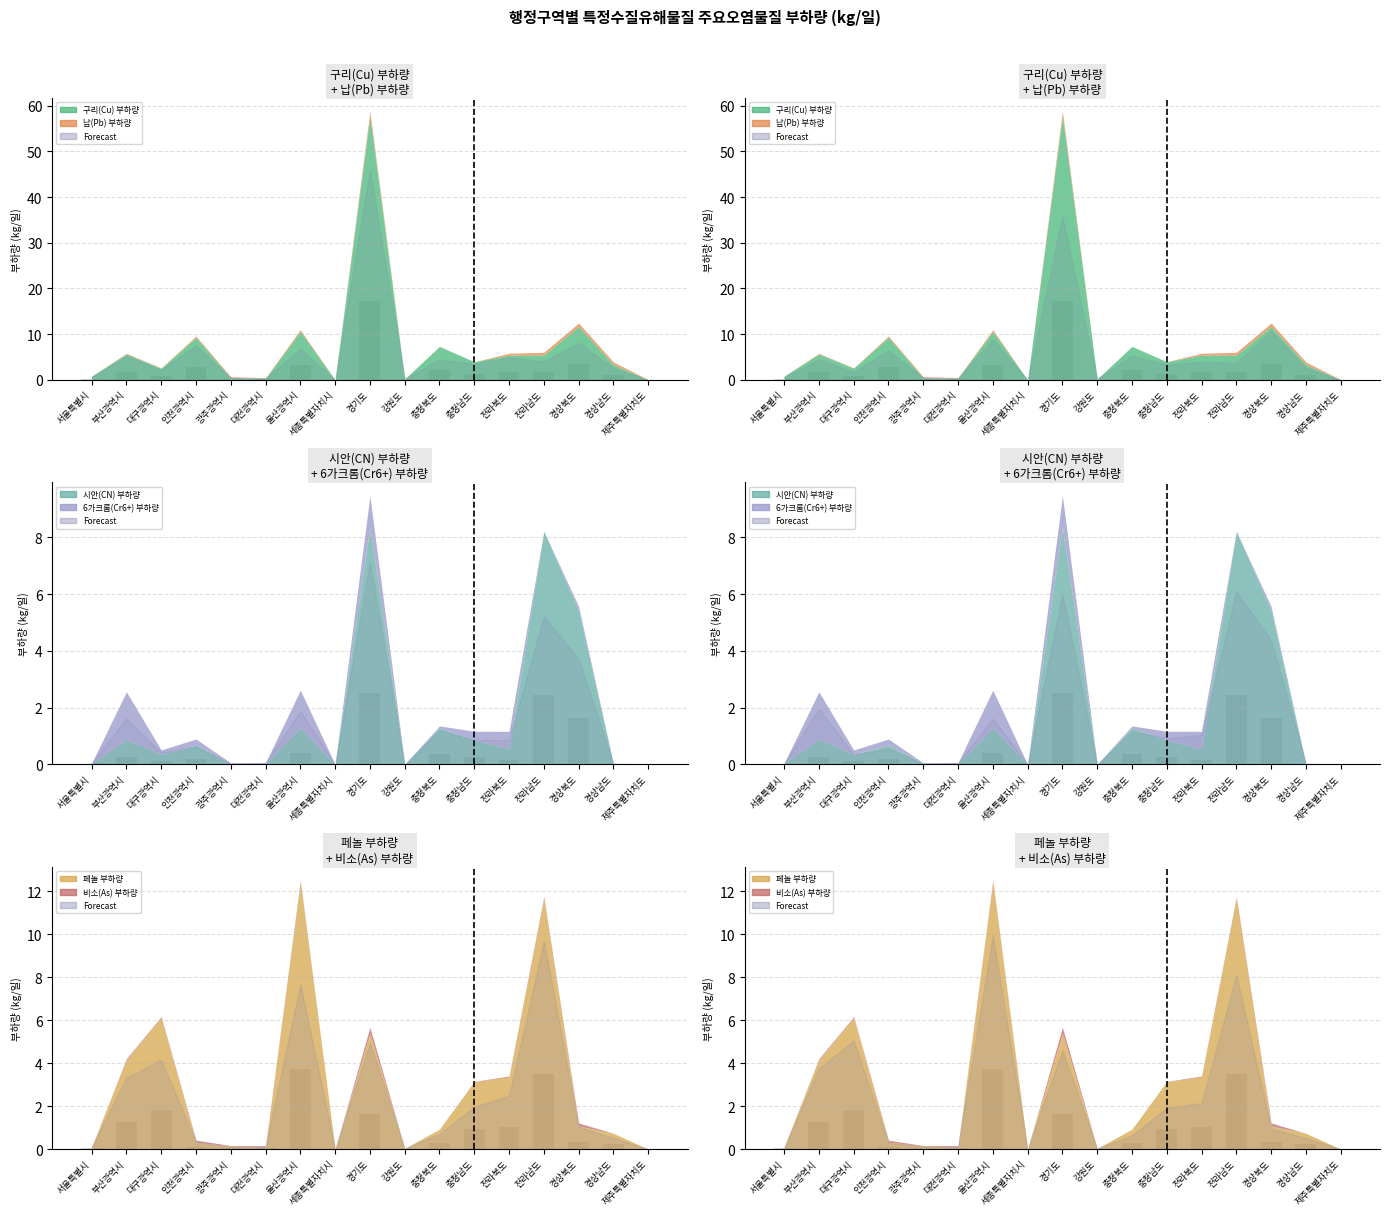

How many values in 구리(Cu) 부하량 are above zero?

16